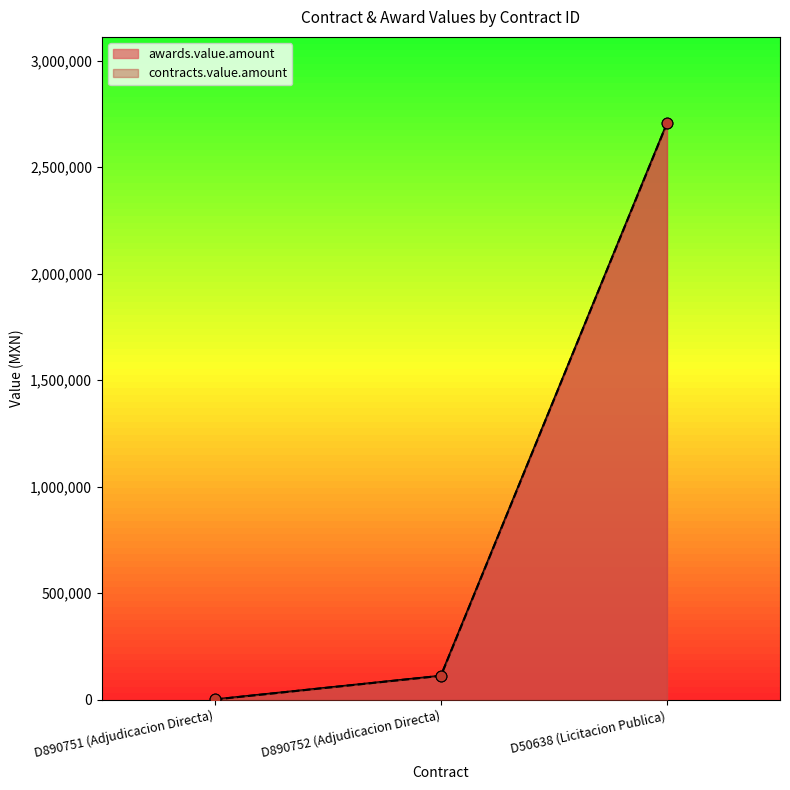

At how many categories does at least one series exceed 2006183?

1